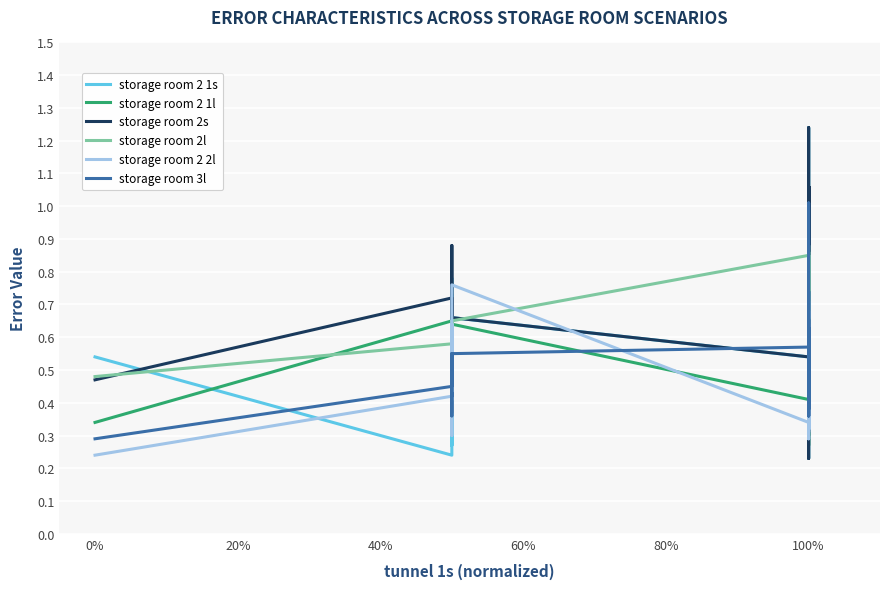

Is this an area chart (filled region under the line)?

No